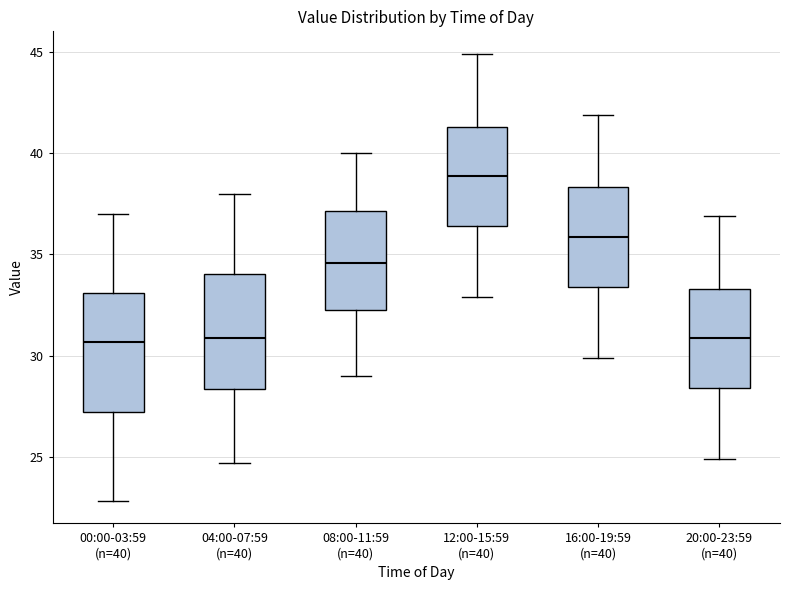

Where does the upper whisker of the box for 04:00-07:59 (n=40) end on the y-axis? The values are not printed on the chart, so give them approximately, as read against the axis.

38.0